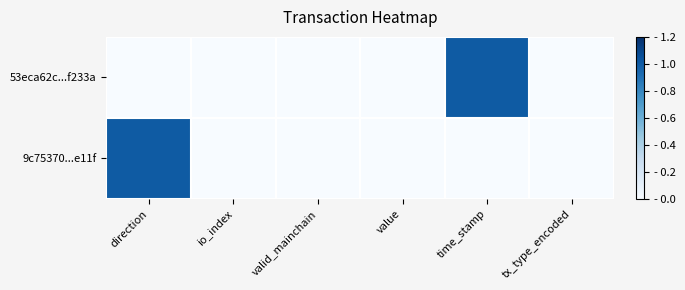

At how many categories does at least one series exceed 0?

2